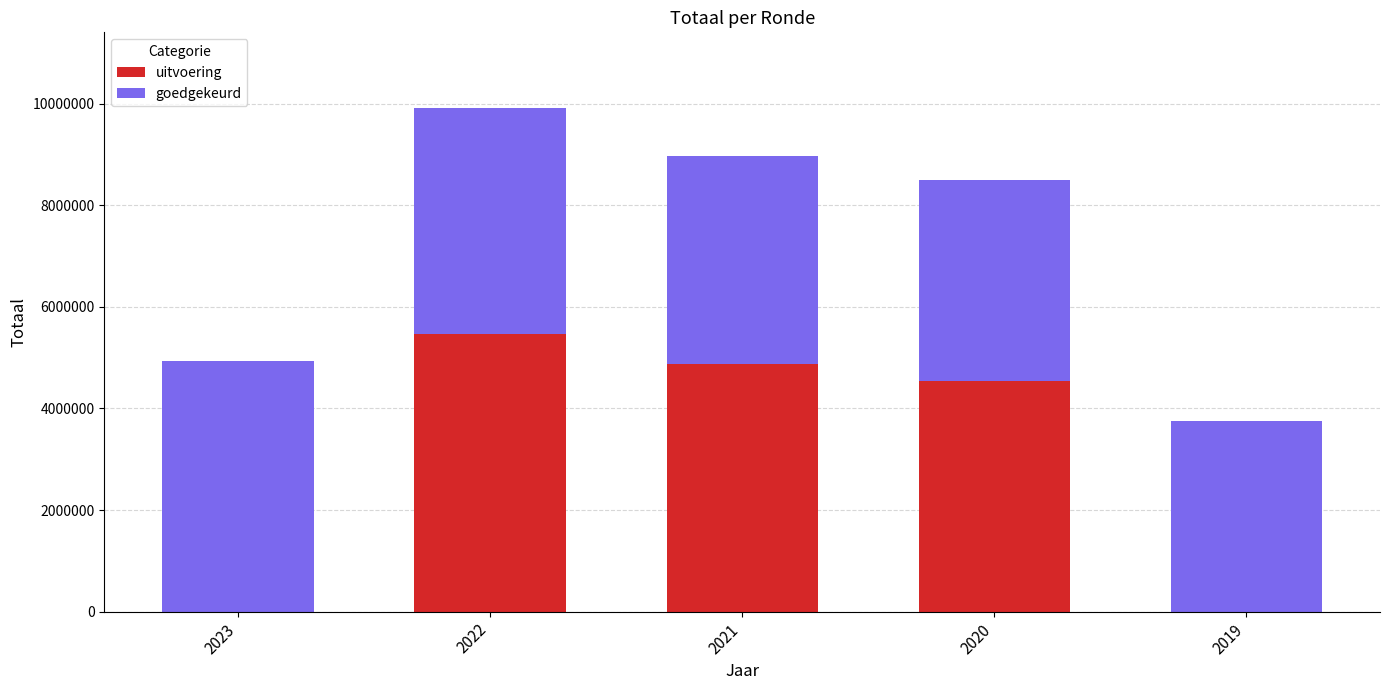

What is the sum of all uitvoering values?

14876848